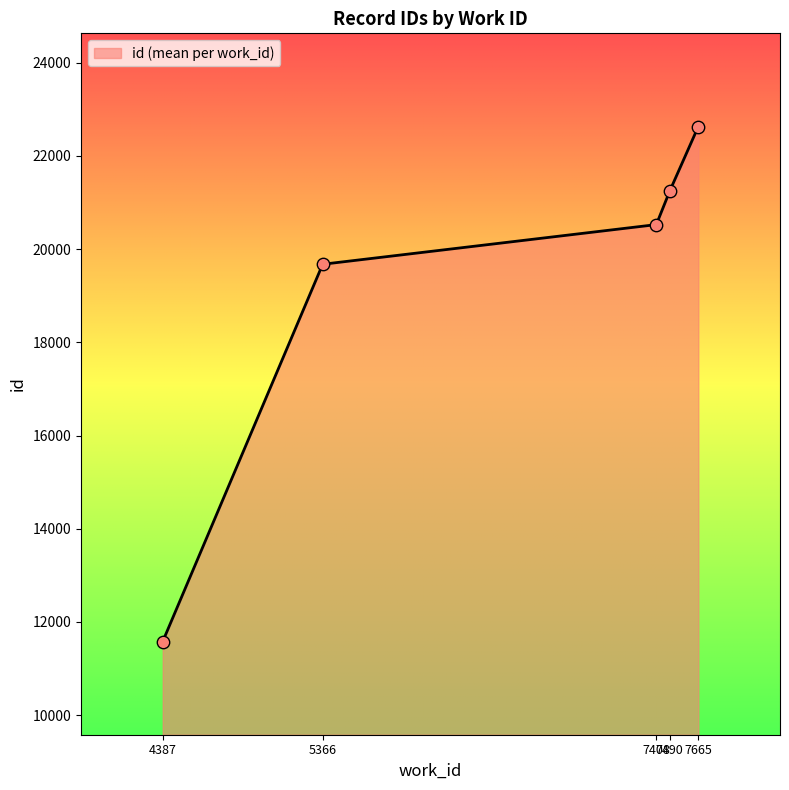

True or false: the data has more than 2 interior local peaks.

False